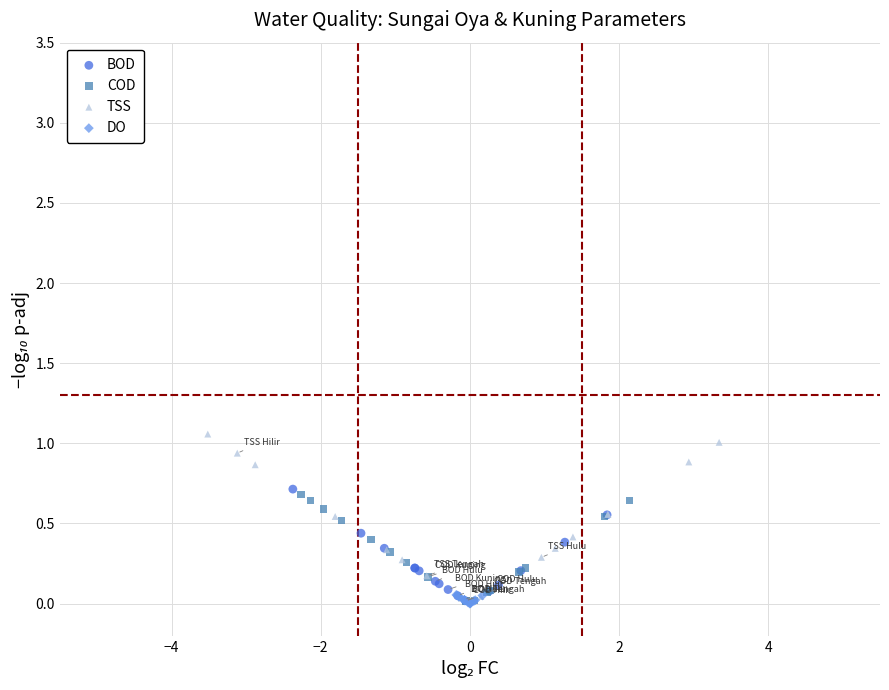

Which series reaches the maximum Y coordinate?

TSS